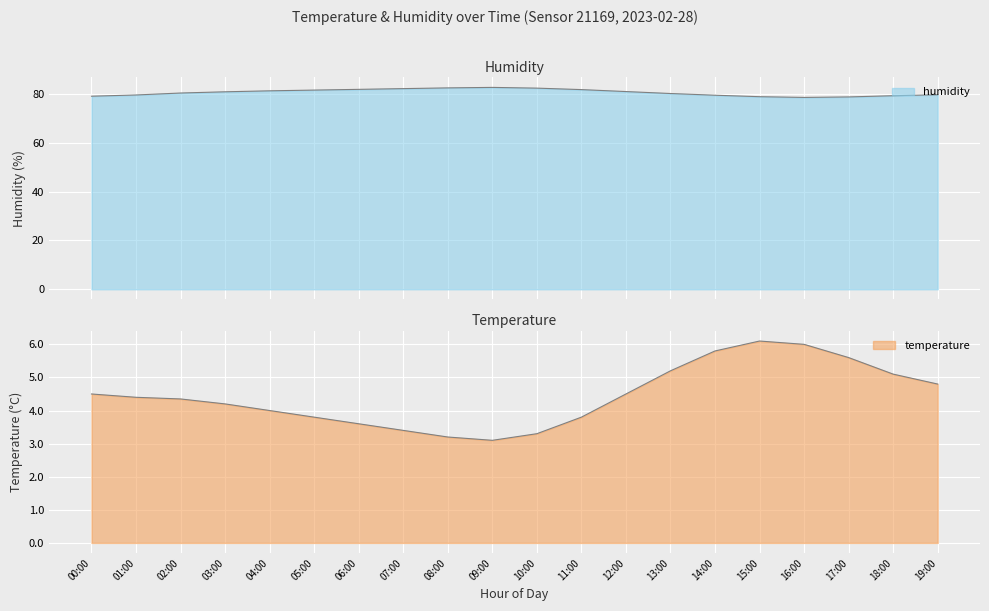

List the labels in order of humidity value, largest first.

09:00, 08:00, 10:00, 07:00, 06:00, 11:00, 05:00, 04:00, 12:00, 03:00, 02:00, 13:00, 19:00, 01:00, 14:00, 18:00, 00:00, 15:00, 17:00, 16:00